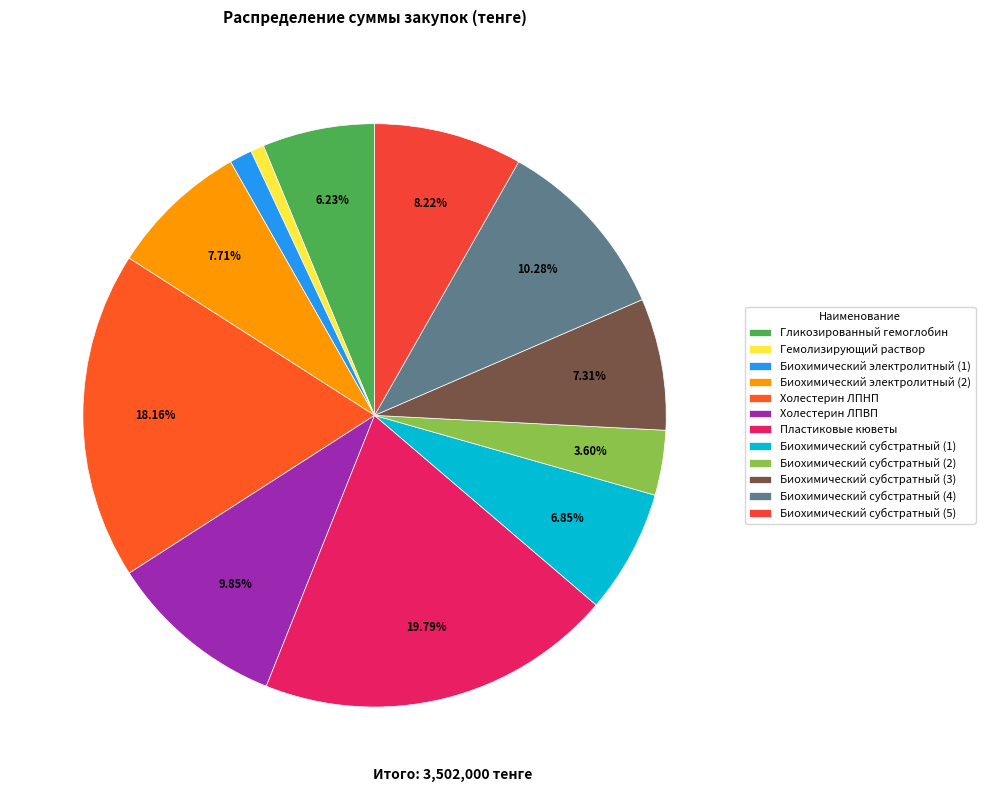

Is Гемолизирующий раствор the majority of the pie?

No